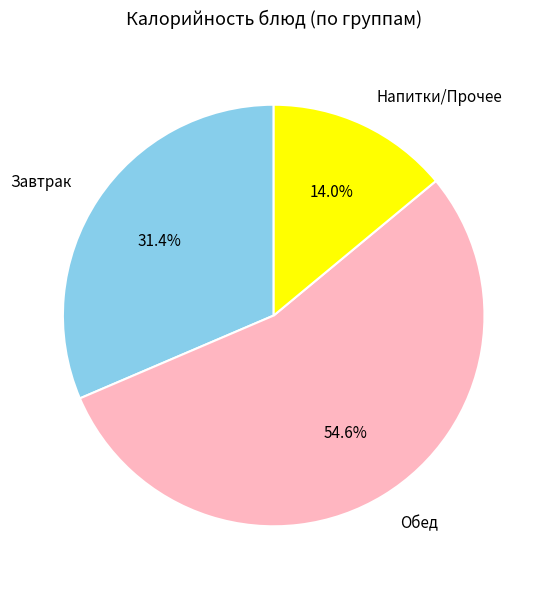

Which category has the smallest portion of the pie?

Напитки/Прочее